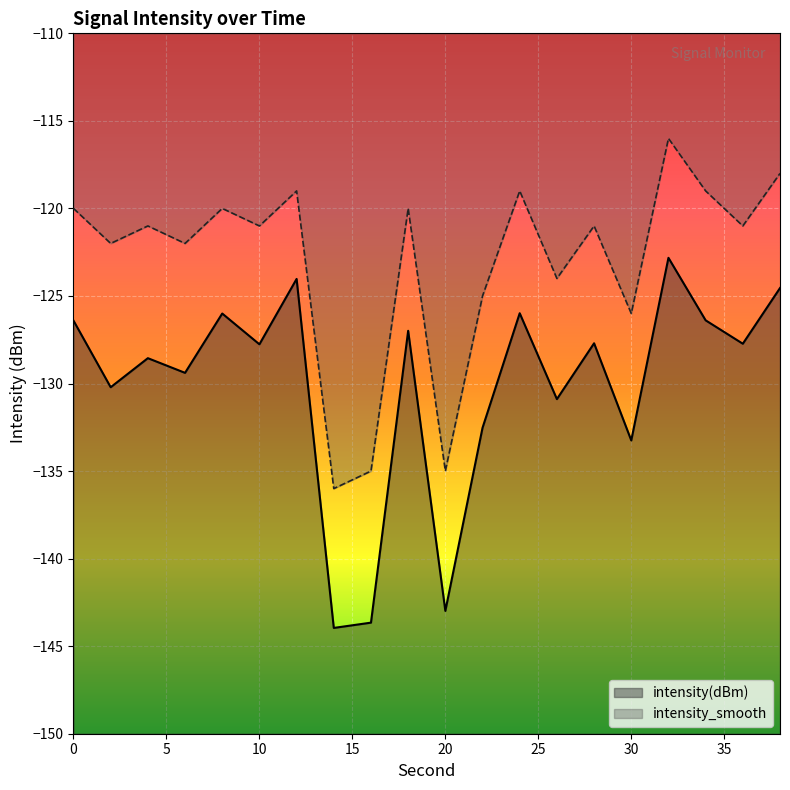

True or false: intensity_smooth and intensity(dBm) intersect in this chart.

False